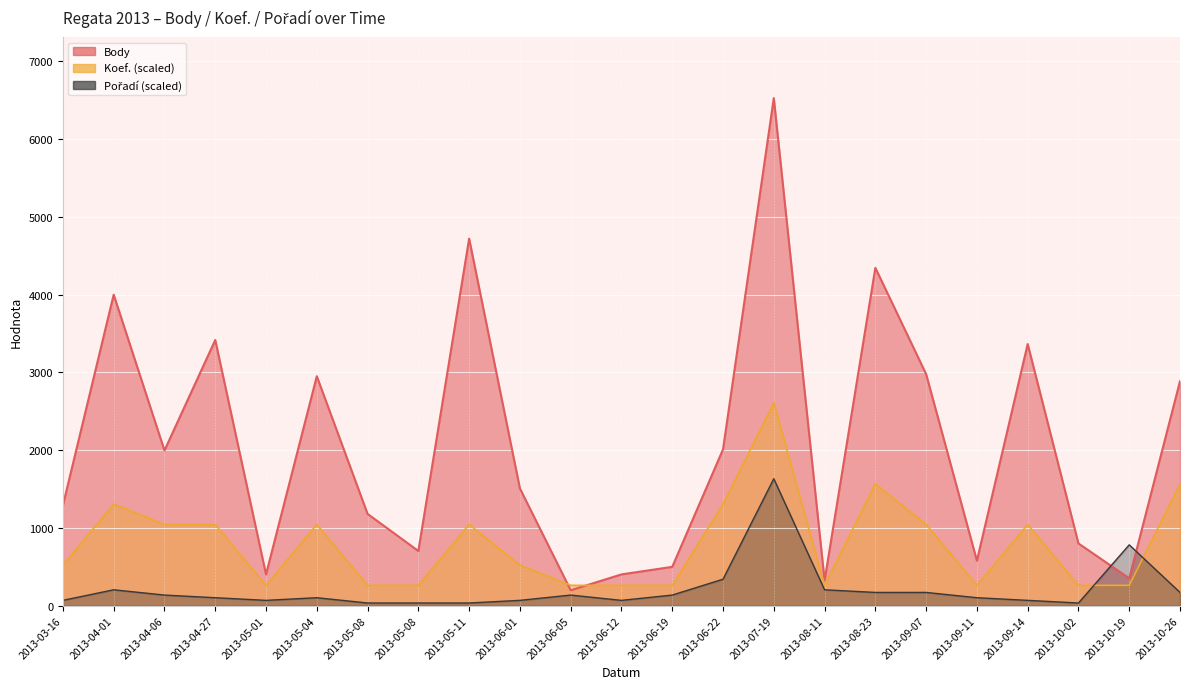

How many intersections are there between Pořadí and Body?

2